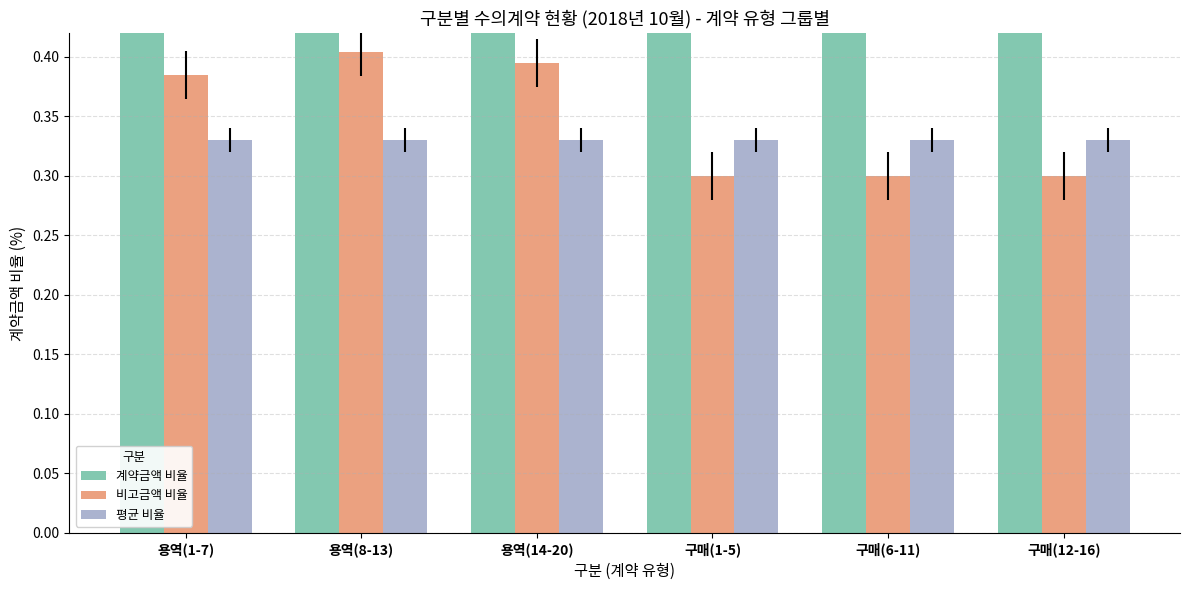

How many bars are there in total?

18